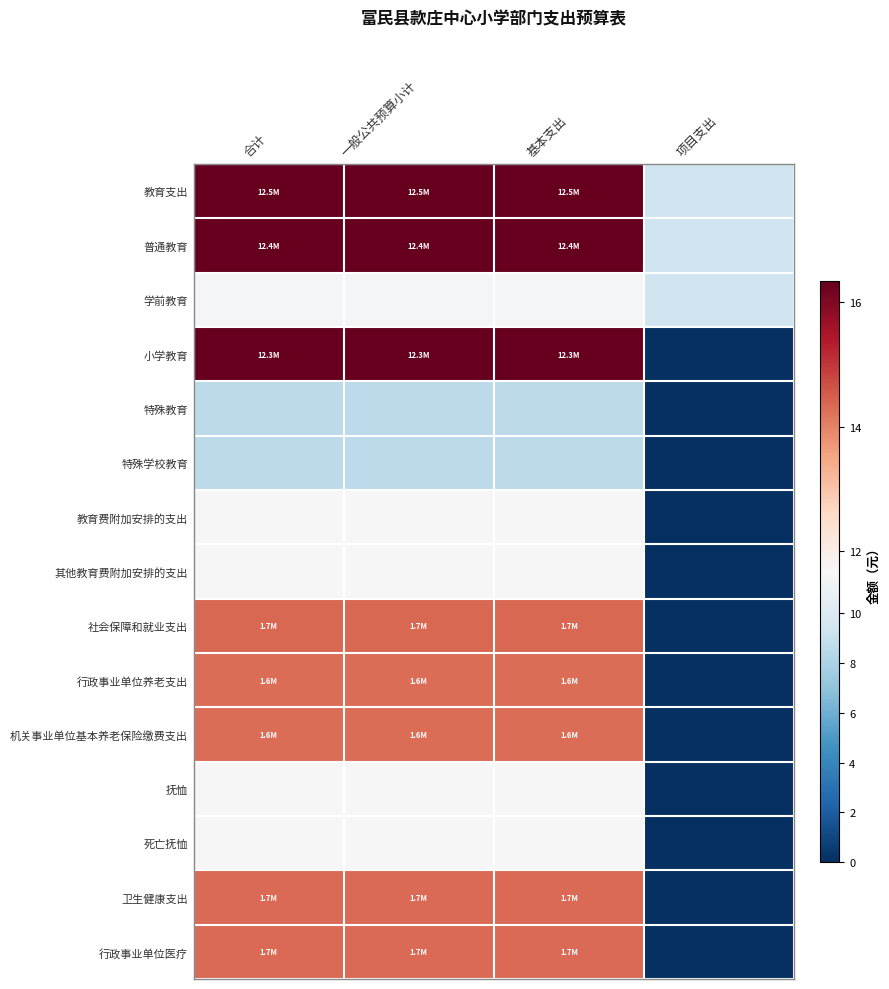

Reading left to right, transcribe all the data shown in this chart.

教育支出: 合计=16.3	一般公共预算小计=16.3	基本支出=16.3	项目支出=9.3
普通教育: 合计=16.3	一般公共预算小计=16.3	基本支出=16.3	项目支出=9.3
学前教育: 合计=11.6	一般公共预算小计=11.6	基本支出=11.5	项目支出=9.3
小学教育: 合计=16.3	一般公共预算小计=16.3	基本支出=16.3	项目支出=0.0
特殊教育: 合计=8.6	一般公共预算小计=8.6	基本支出=8.6	项目支出=0.0
特殊学校教育: 合计=8.6	一般公共预算小计=8.6	基本支出=8.6	项目支出=0.0
教育费附加安排的支出: 合计=11.7	一般公共预算小计=11.7	基本支出=11.7	项目支出=0.0
其他教育费附加安排的支出: 合计=11.7	一般公共预算小计=11.7	基本支出=11.7	项目支出=0.0
社会保障和就业支出: 合计=14.4	一般公共预算小计=14.4	基本支出=14.4	项目支出=0.0
行政事业单位养老支出: 合计=14.3	一般公共预算小计=14.3	基本支出=14.3	项目支出=0.0
机关事业单位基本养老保险缴费支出: 合计=14.3	一般公共预算小计=14.3	基本支出=14.3	项目支出=0.0
抚恤: 合计=11.7	一般公共预算小计=11.7	基本支出=11.7	项目支出=0.0
死亡抚恤: 合计=11.7	一般公共预算小计=11.7	基本支出=11.7	项目支出=0.0
卫生健康支出: 合计=14.3	一般公共预算小计=14.3	基本支出=14.3	项目支出=0.0
行政事业单位医疗: 合计=14.3	一般公共预算小计=14.3	基本支出=14.3	项目支出=0.0